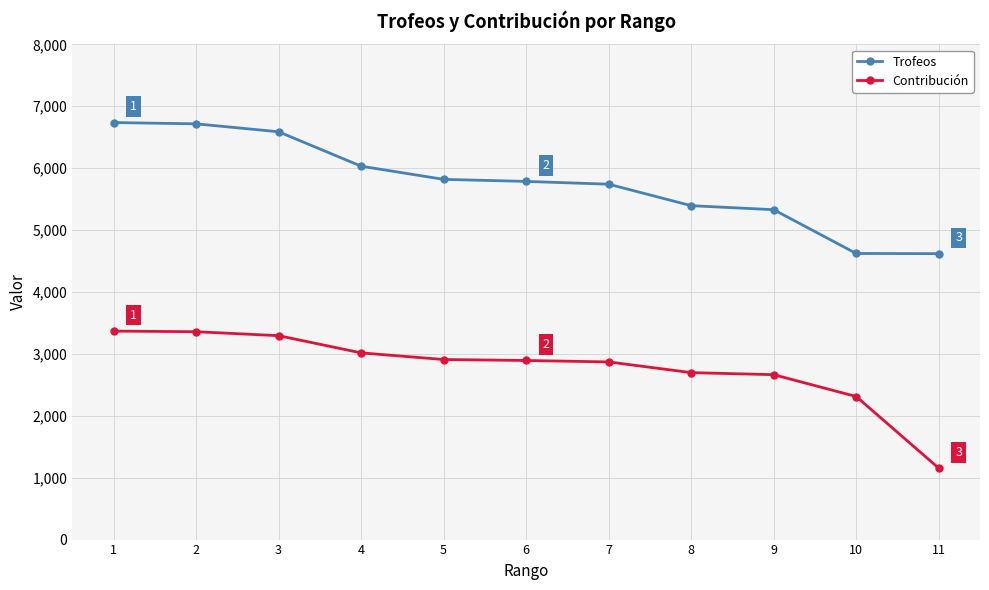

At 8, list the series in order from largest to smallest.

Trofeos, Contribución